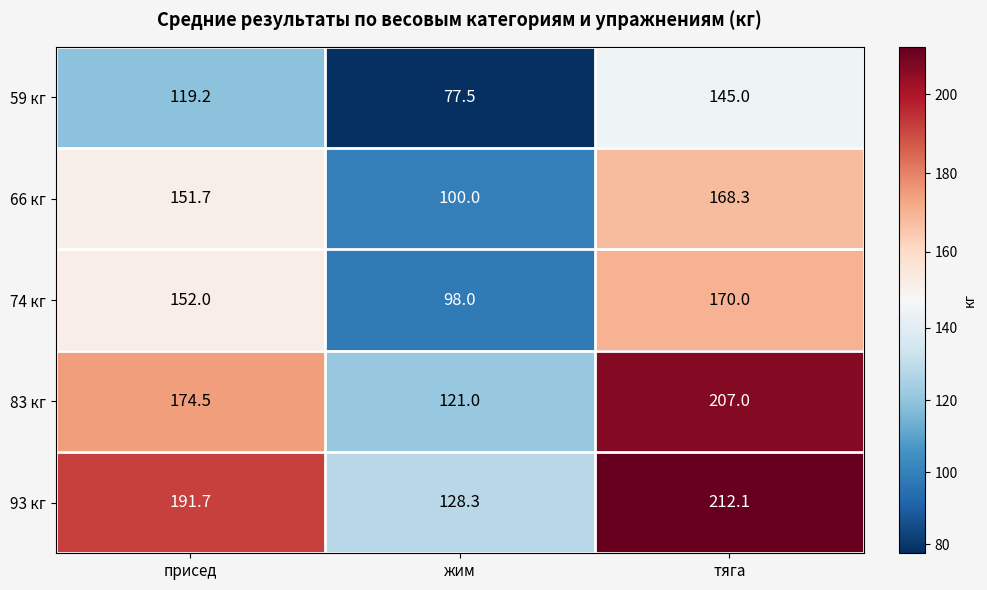

What is the approximate value of 66 кг at тяга?

168.3